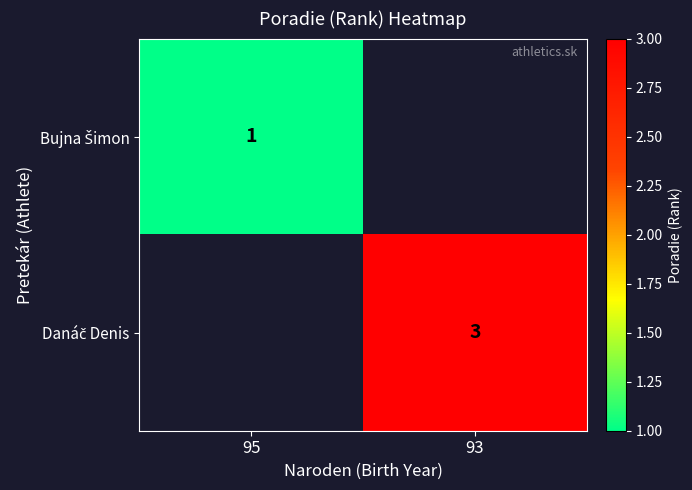

At which label is Bujna Šimon closest to 1?

95